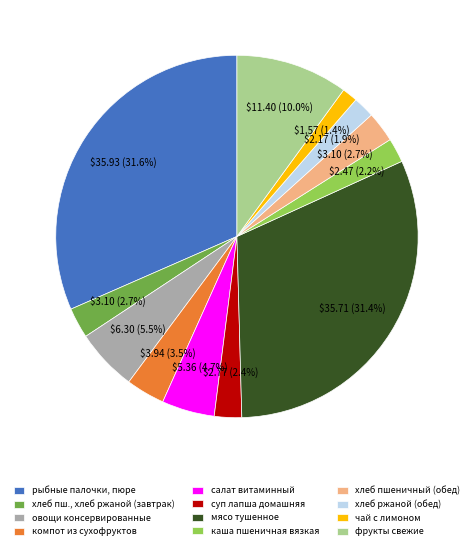

What is the ratio of the value at салат витаминный to the value at фрукты свежие?

0.5